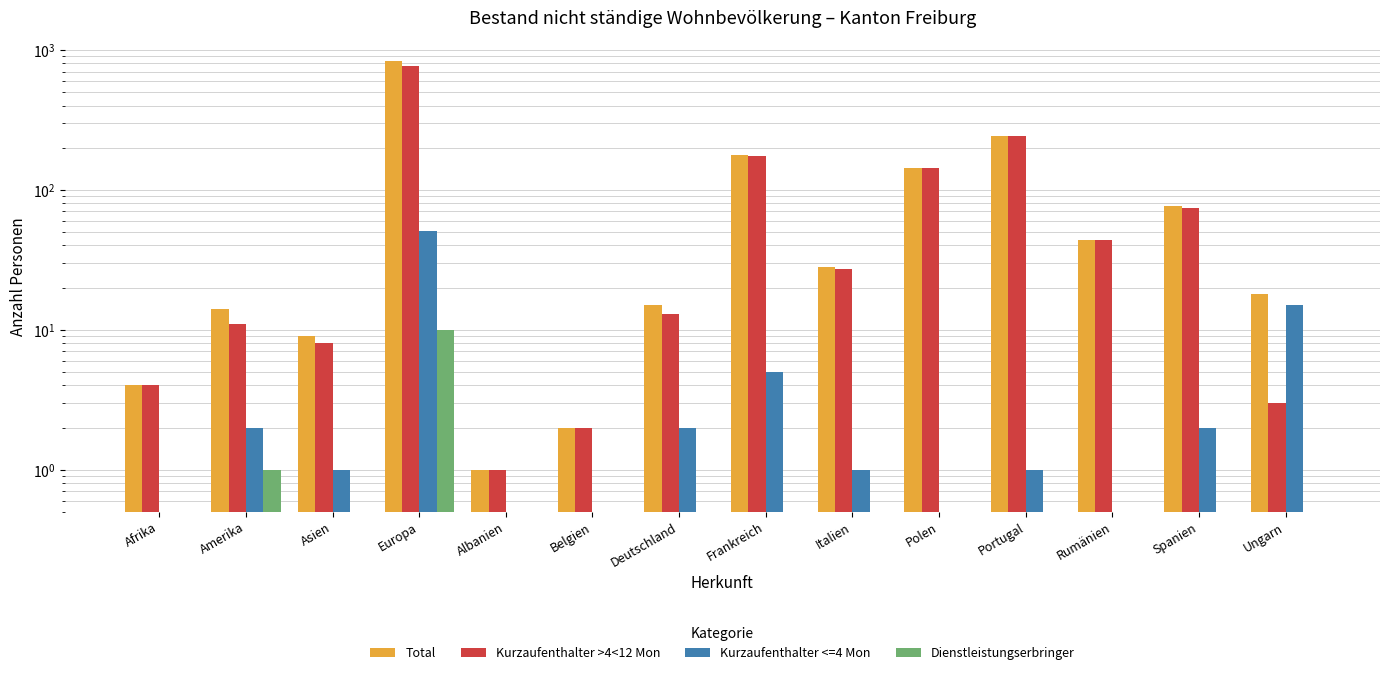

Is it true that Dienstleistungserbringer equals 0 at Albanien?

True